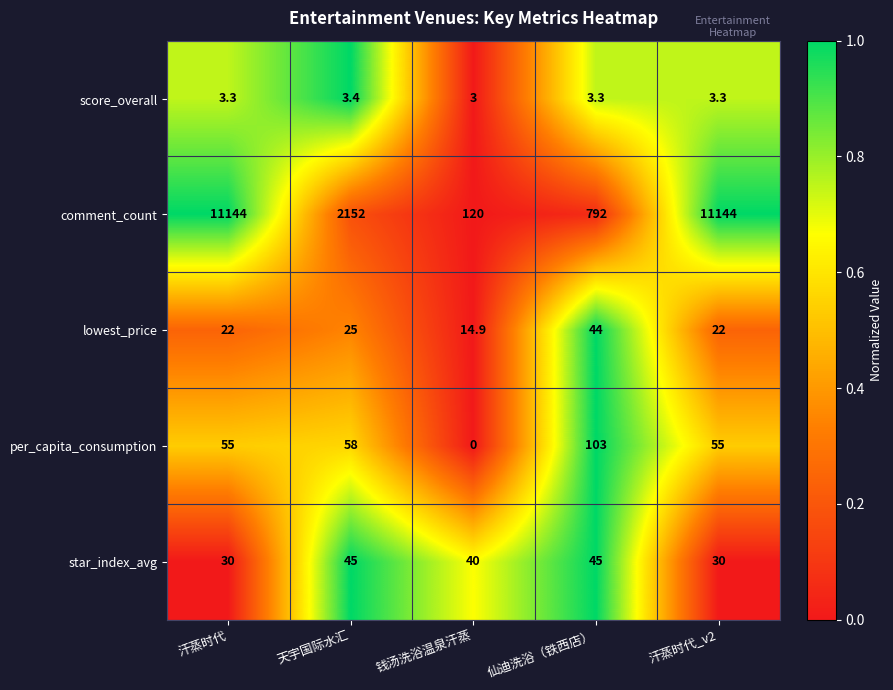

What is the difference between the maximum and minimum values in the per_capita_consumption series?

103.0